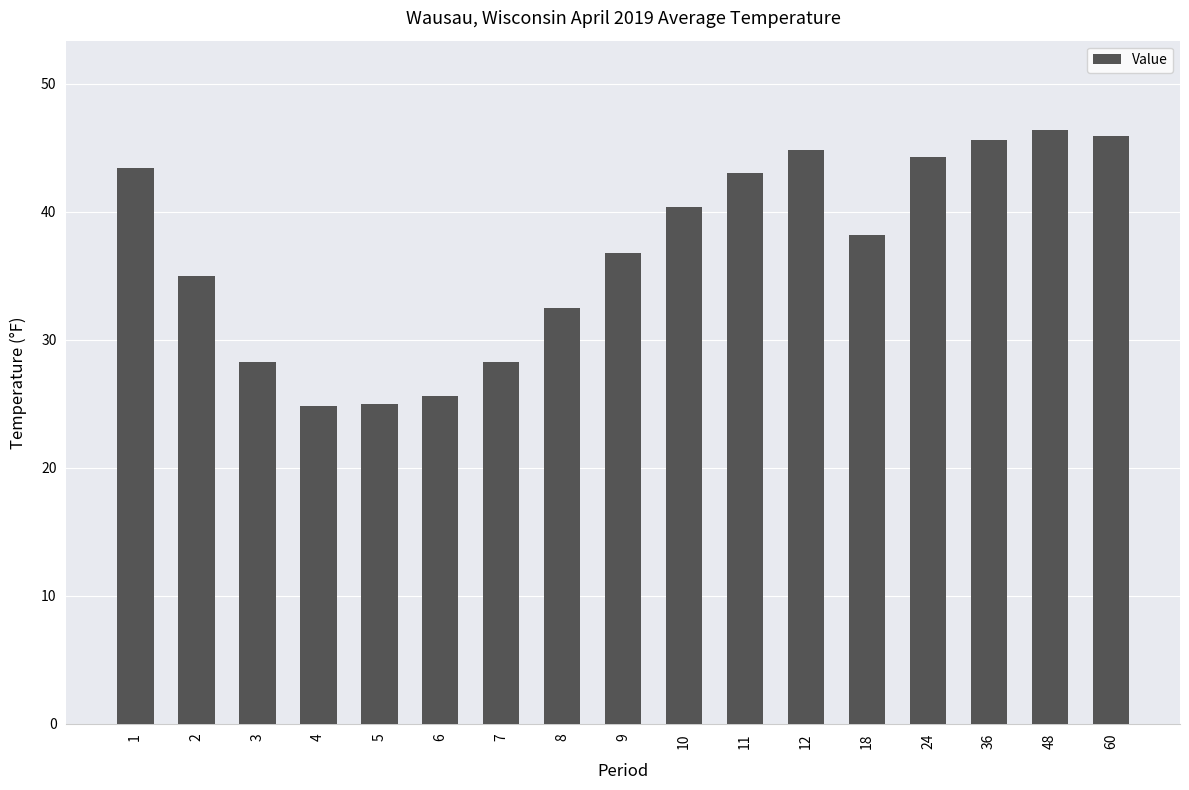

Are the bars grouped side by side (vs. stacked)?

No